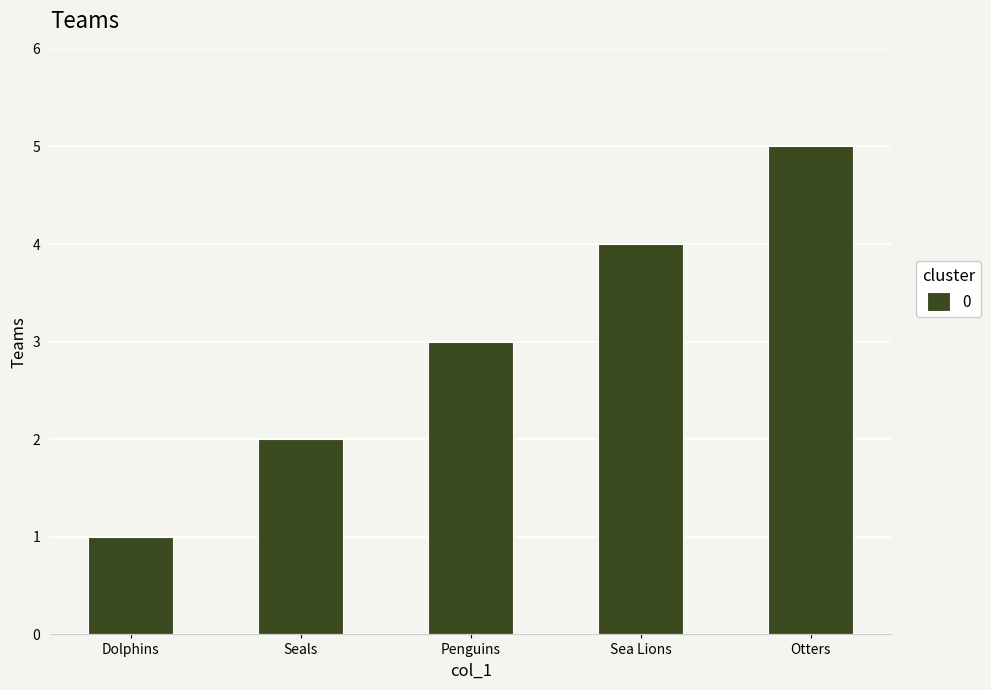

What is the average value?

3